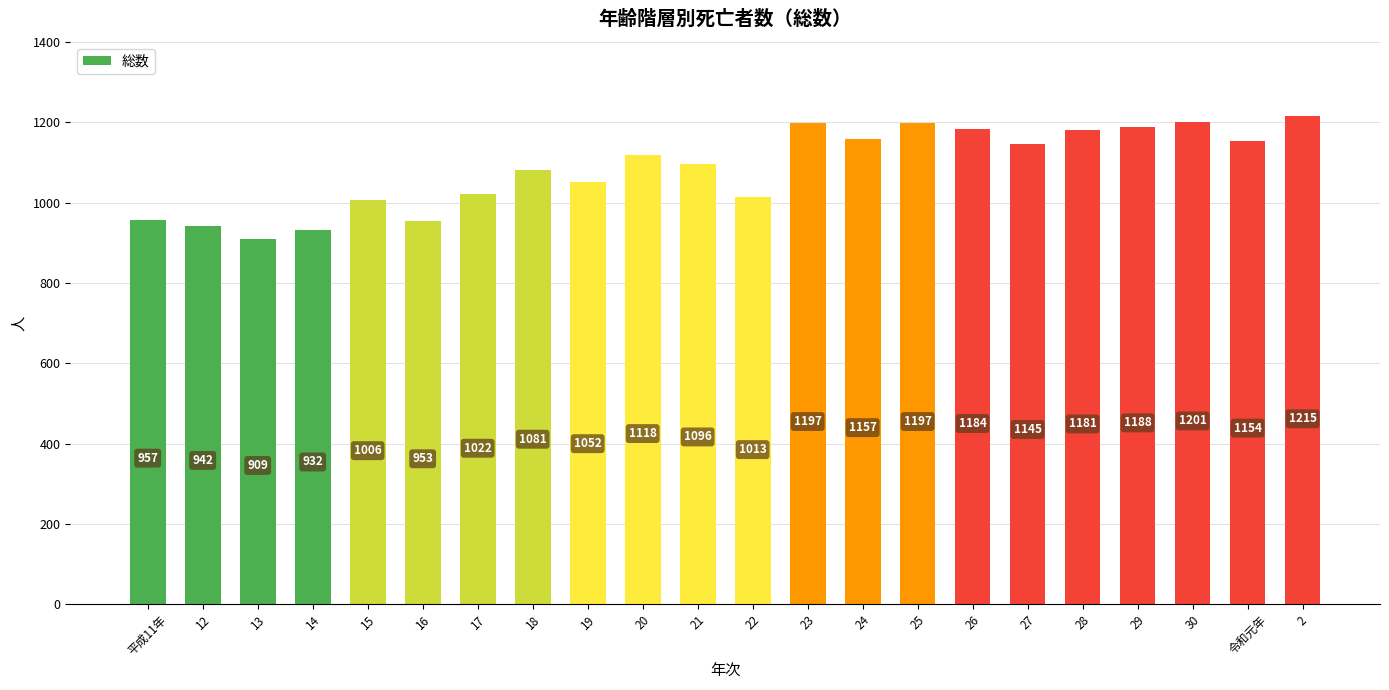

Read the value at 令和元年.

1154